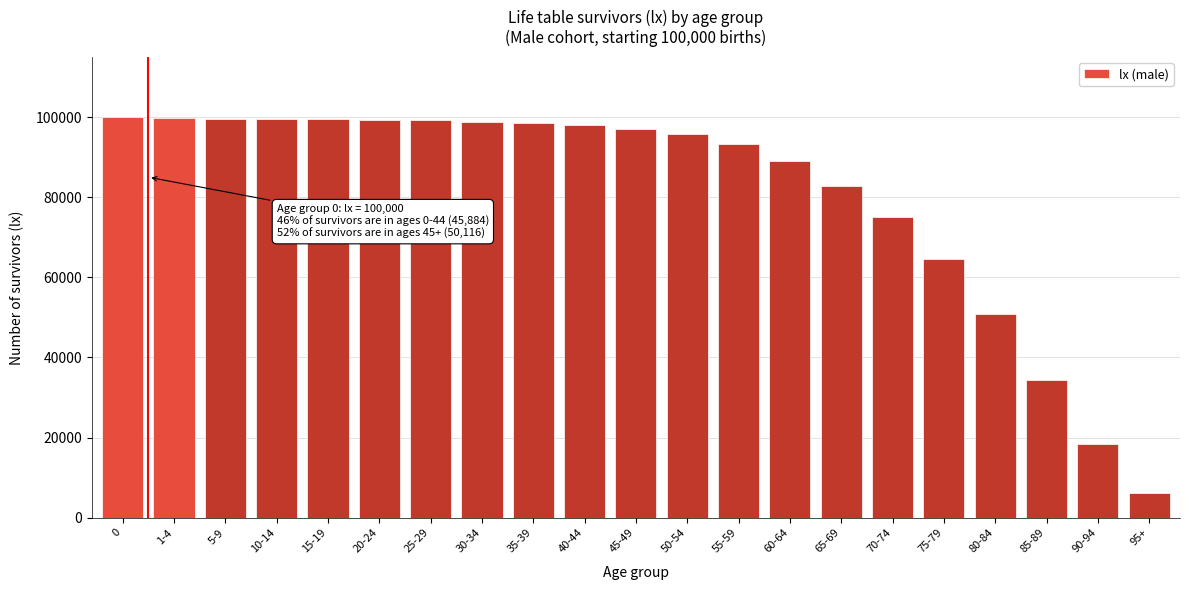

What value does the data have at 95+, to the nearest 10?

6130